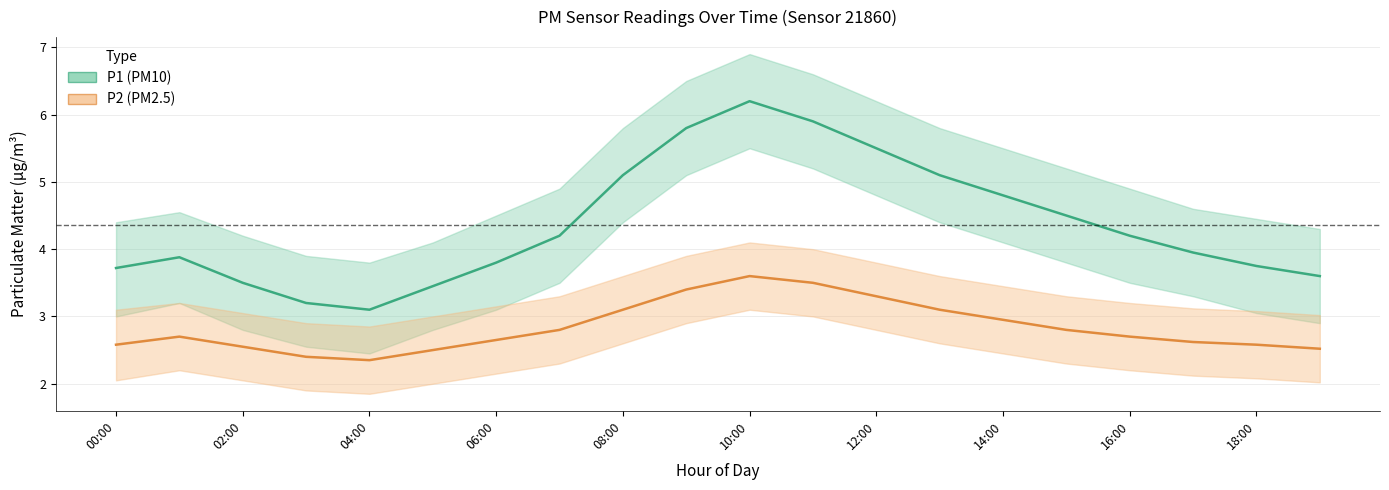

List the series in order of their peak value, highest first.

P1 (PM10), P2 (PM2.5)